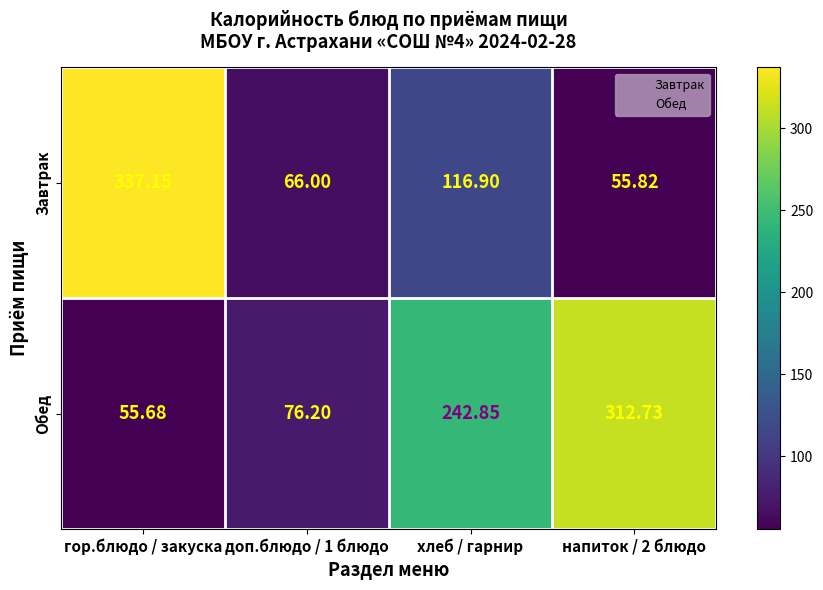

What is the spread (max minus min) of values at доп.блюдо / 1 блюдо?

10.2